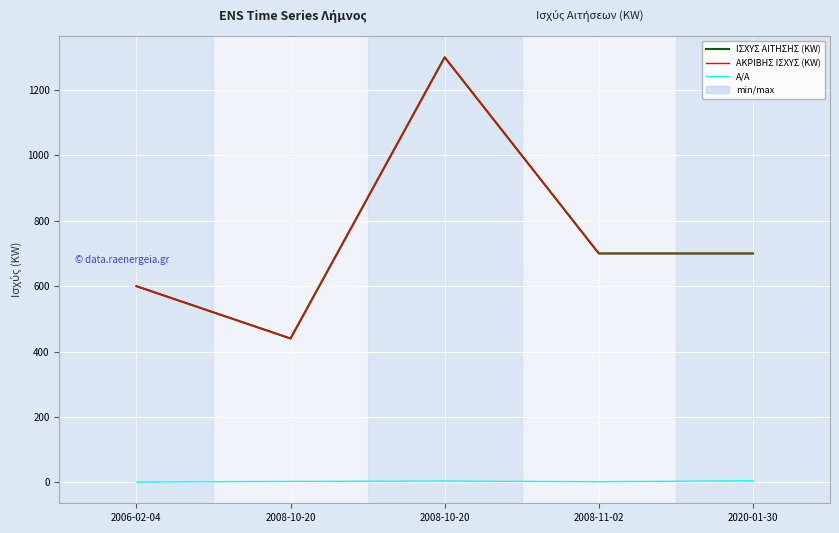

Reading left to right, list all the values displayed in this chart.

ΙΣΧΥΣ ΑΙΤΗΣΗΣ (KW): 2006-02-04=600	2008-10-20=440	2008-10-20=1300	2008-11-02=700	2020-01-30=700
ΑΚΡΙΒΗΣ ΙΣΧΥΣ (KW): 2006-02-04=600	2008-10-20=440	2008-10-20=1300	2008-11-02=700	2020-01-30=700
Α/Α: 2006-02-04=1	2008-10-20=3	2008-10-20=4	2008-11-02=2	2020-01-30=5